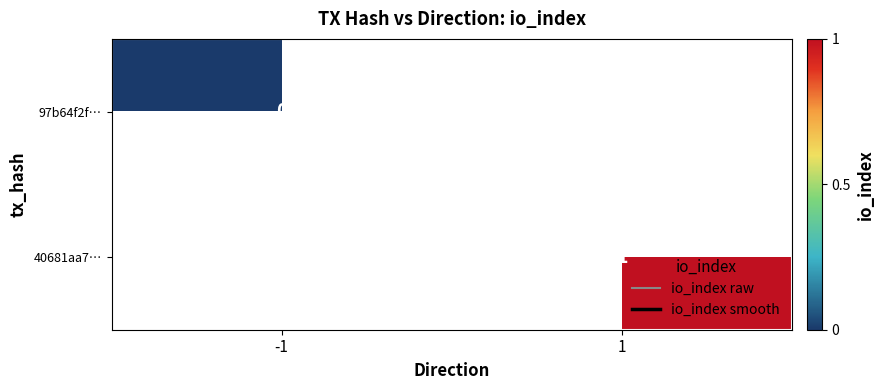

The 40681aa7… series shows 2 at 1. True or false?

False